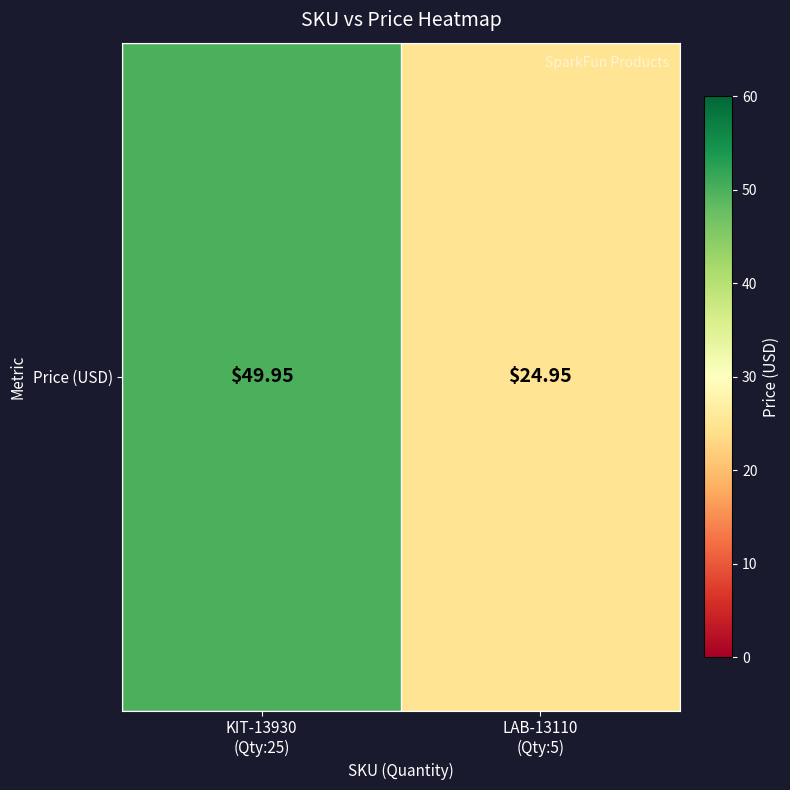

How many values are below 49?

1